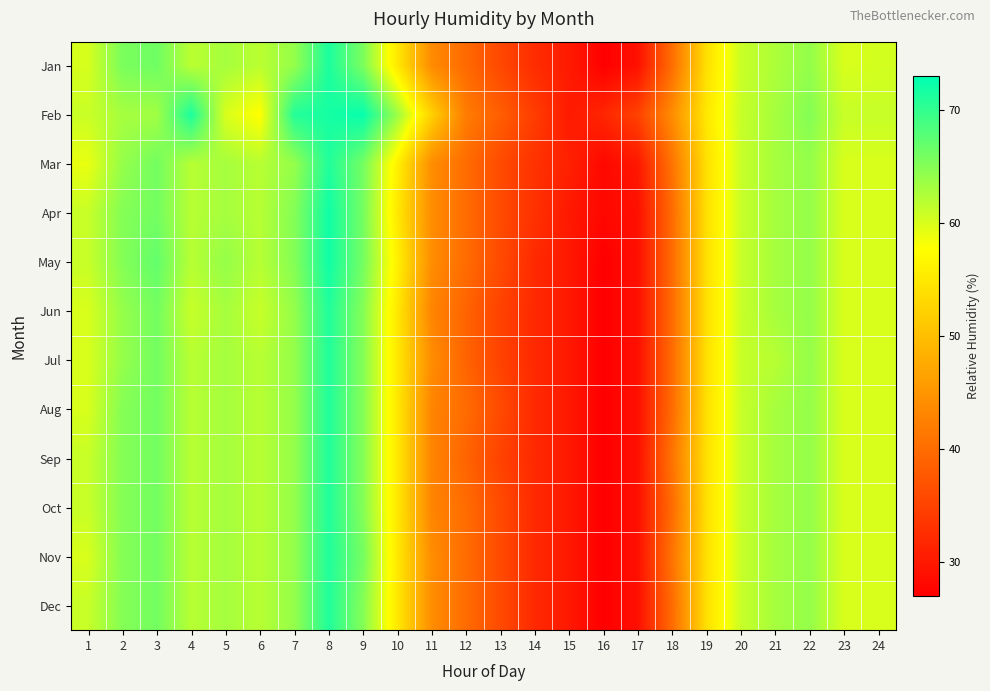

Reading left to right, what are all the values shown in this chart?

Jan: 1=60.1	2=65.6	3=66.3	4=61.8	5=63.0	6=61.8	7=64.0	8=71.3	9=65.6	10=55.0	11=43.8	12=39.7	13=35.7	14=32.4	15=30.2	16=27.1	17=29.1	18=40.3	19=54.0	20=60.9	21=62.6	22=64.1	23=60.0	24=60.3
Feb: 1=60.9	2=63.0	3=63.3	4=71.3	5=60.0	6=57.5	7=70.8	8=71.7	9=72.6	10=63.7	11=52.2	12=42.0	13=38.3	14=34.3	15=30.2	16=31.6	17=35.0	18=44.0	19=55.0	20=61.0	21=63.0	22=65.0	23=61.0	24=61.0
Mar: 1=59.0	2=64.0	3=66.0	4=62.0	5=63.0	6=62.0	7=64.0	8=71.0	9=66.0	10=56.0	11=44.0	12=40.0	13=36.0	14=33.0	15=31.0	16=28.0	17=30.0	18=41.0	19=54.0	20=61.0	21=63.0	22=64.0	23=60.0	24=60.0
Apr: 1=61.0	2=65.0	3=66.0	4=62.0	5=63.0	6=62.0	7=65.0	8=72.0	9=66.0	10=55.0	11=44.0	12=40.0	13=36.0	14=33.0	15=30.0	16=28.0	17=29.0	18=40.0	19=54.0	20=61.0	21=63.0	22=64.0	23=60.0	24=60.0
May: 1=61.0	2=65.0	3=67.0	4=62.0	5=64.0	6=62.0	7=65.0	8=72.0	9=66.0	10=56.0	11=44.0	12=40.0	13=36.0	14=32.0	15=30.0	16=27.0	17=29.0	18=40.0	19=54.0	20=61.0	21=63.0	22=64.0	23=60.0	24=60.0
Jun: 1=60.0	2=64.0	3=66.0	4=61.0	5=63.0	6=61.0	7=64.0	8=71.0	9=65.0	10=55.0	11=43.0	12=39.0	13=35.0	14=32.0	15=30.0	16=27.0	17=29.0	18=40.0	19=54.0	20=61.0	21=63.0	22=64.0	23=60.0	24=60.0
Jul: 1=60.0	2=64.0	3=66.0	4=62.0	5=63.0	6=62.0	7=64.0	8=71.0	9=65.0	10=55.0	11=44.0	12=39.0	13=35.0	14=32.0	15=30.0	16=27.0	17=29.0	18=40.0	19=54.0	20=61.0	21=62.0	22=64.0	23=60.0	24=60.0
Aug: 1=60.0	2=65.0	3=66.0	4=62.0	5=63.0	6=62.0	7=64.0	8=71.0	9=65.0	10=55.0	11=43.0	12=40.0	13=36.0	14=32.0	15=30.0	16=27.0	17=29.0	18=40.0	19=54.0	20=61.0	21=63.0	22=64.0	23=60.0	24=60.0
Sep: 1=61.0	2=65.0	3=66.0	4=62.0	5=63.0	6=62.0	7=64.0	8=71.0	9=65.0	10=55.0	11=43.0	12=39.0	13=35.0	14=32.0	15=30.0	16=27.0	17=29.0	18=41.0	19=54.0	20=61.0	21=63.0	22=64.0	23=60.0	24=60.0
Oct: 1=61.0	2=65.0	3=66.0	4=62.0	5=63.0	6=62.0	7=64.0	8=71.0	9=65.0	10=55.0	11=43.0	12=40.0	13=36.0	14=32.0	15=30.0	16=27.0	17=29.0	18=40.0	19=54.0	20=61.0	21=63.0	22=64.0	23=60.0	24=60.0
Nov: 1=60.0	2=65.0	3=66.0	4=62.0	5=63.0	6=62.0	7=64.0	8=71.0	9=66.0	10=55.0	11=44.0	12=40.0	13=36.0	14=32.0	15=30.0	16=27.0	17=29.0	18=41.0	19=54.0	20=61.0	21=63.0	22=64.0	23=60.0	24=60.0
Dec: 1=61.0	2=65.0	3=66.0	4=62.0	5=63.0	6=62.0	7=64.0	8=71.0	9=65.0	10=55.0	11=44.0	12=40.0	13=36.0	14=32.0	15=30.0	16=27.0	17=29.0	18=40.0	19=54.0	20=61.0	21=63.0	22=64.0	23=60.0	24=60.0